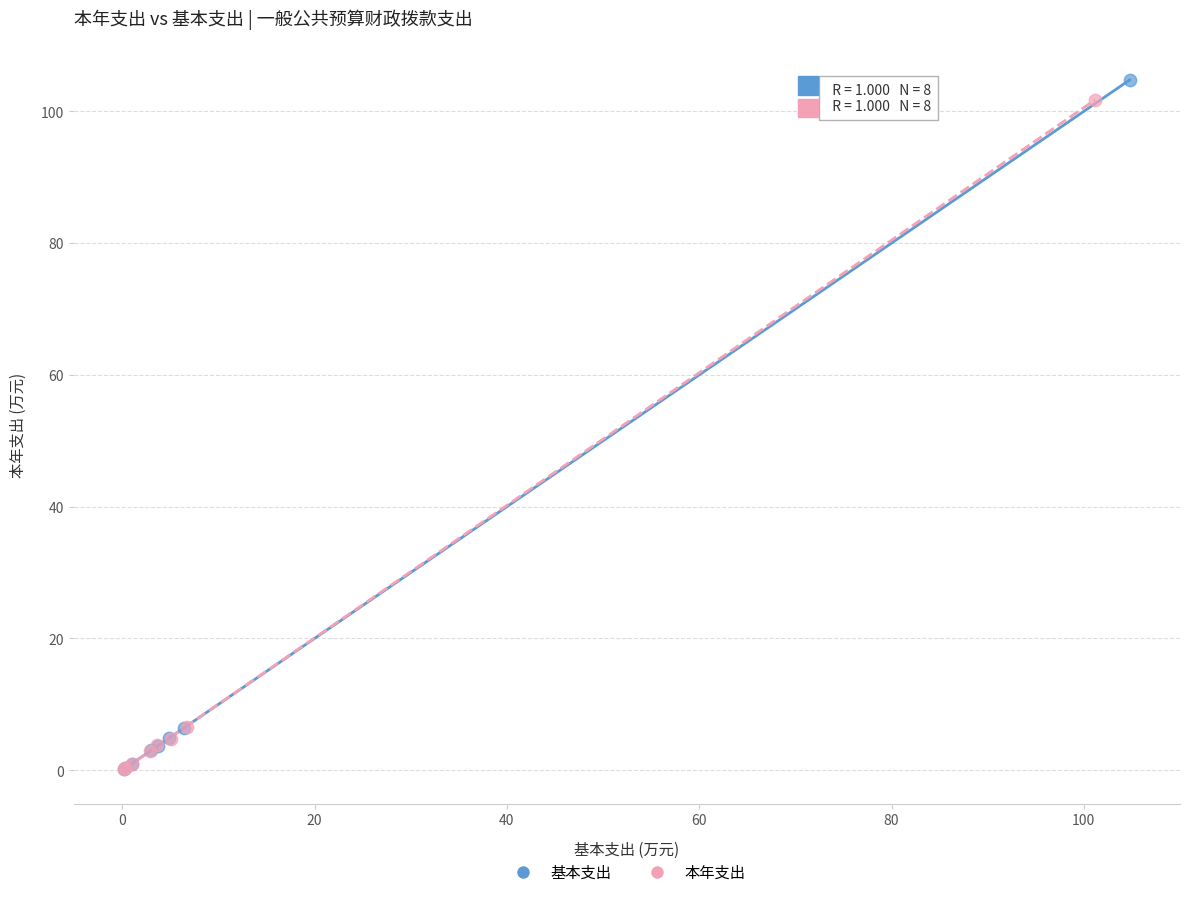

Which series contains the highest Y value?

基本支出